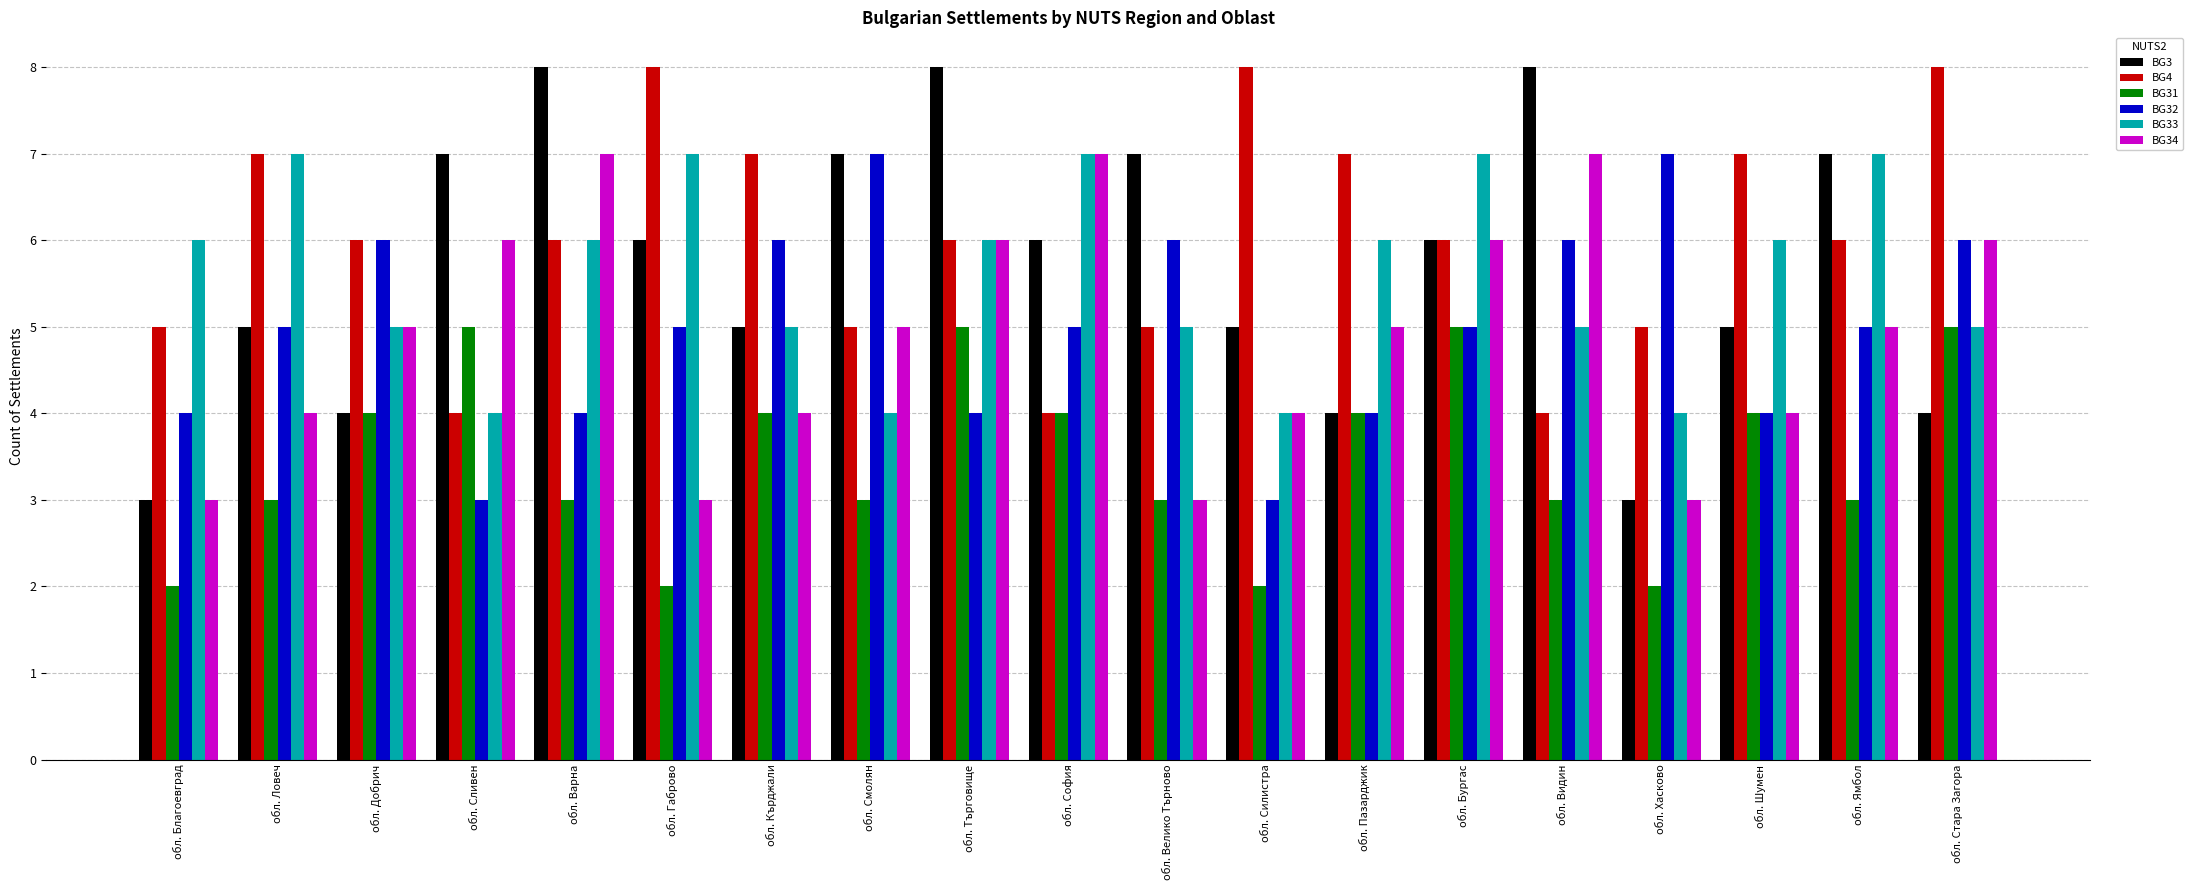

How many groups of bars are there?

19